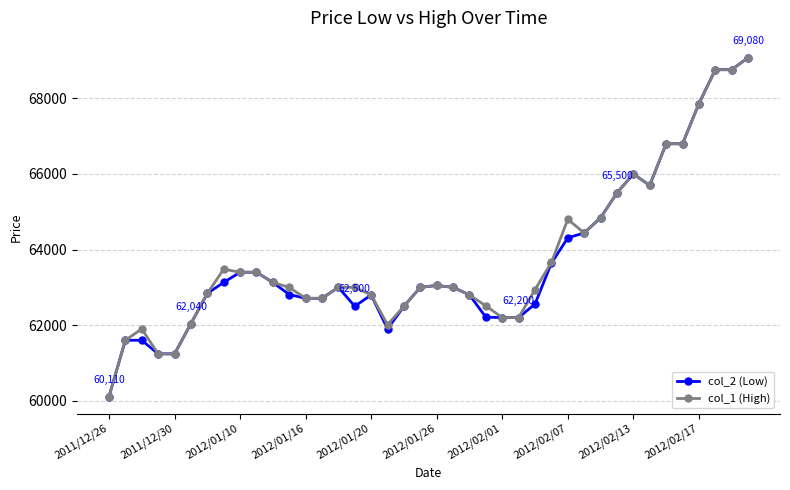

True or false: col_1 (High) has more than 0 interior local peaks.

True